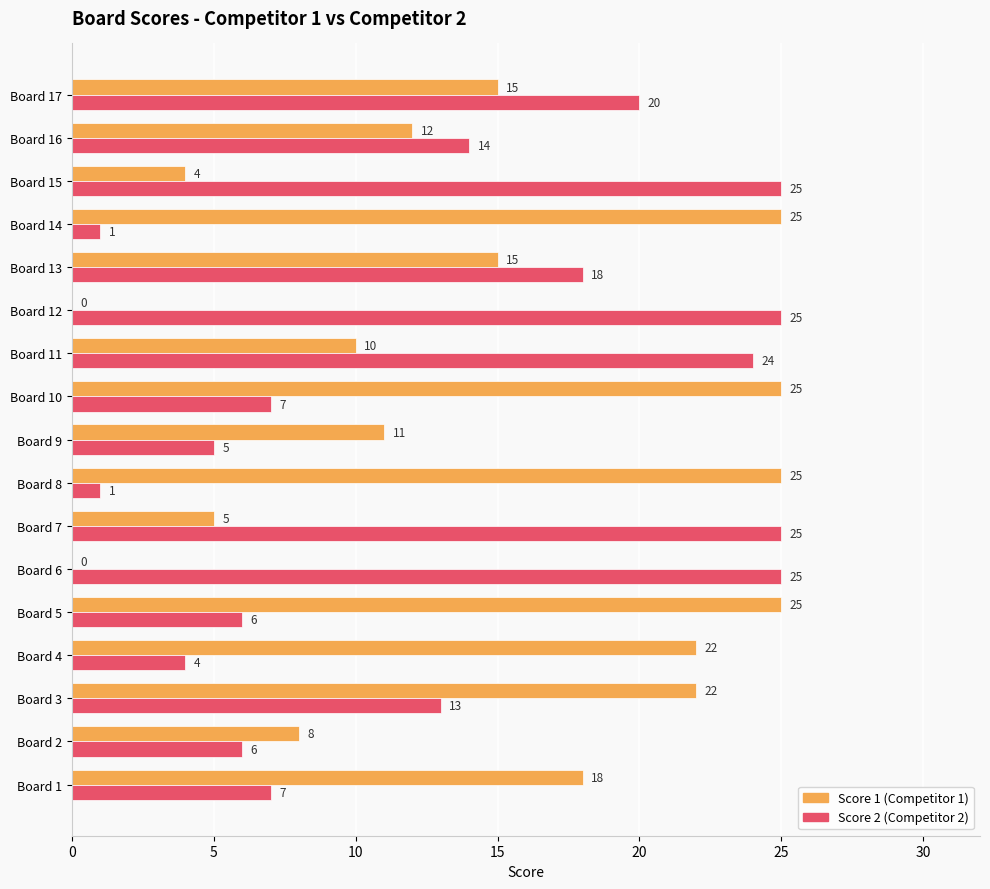

What is the greatest value displayed?

25